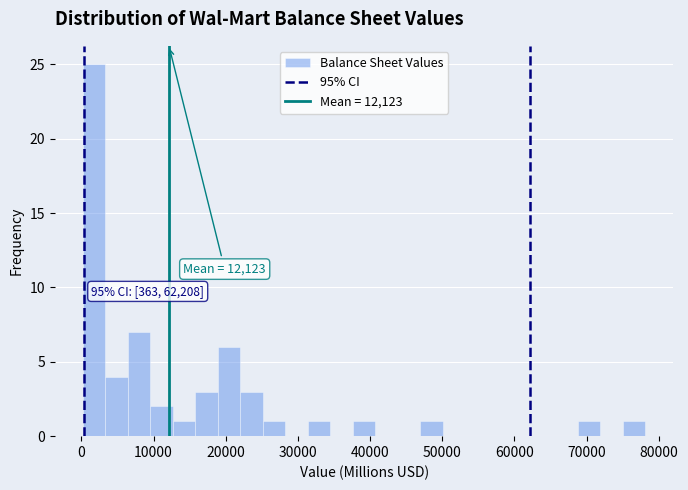

Around what value on the x-axis is the tallest bar? Give the approximate position of its centre, as read against the axis.

2000